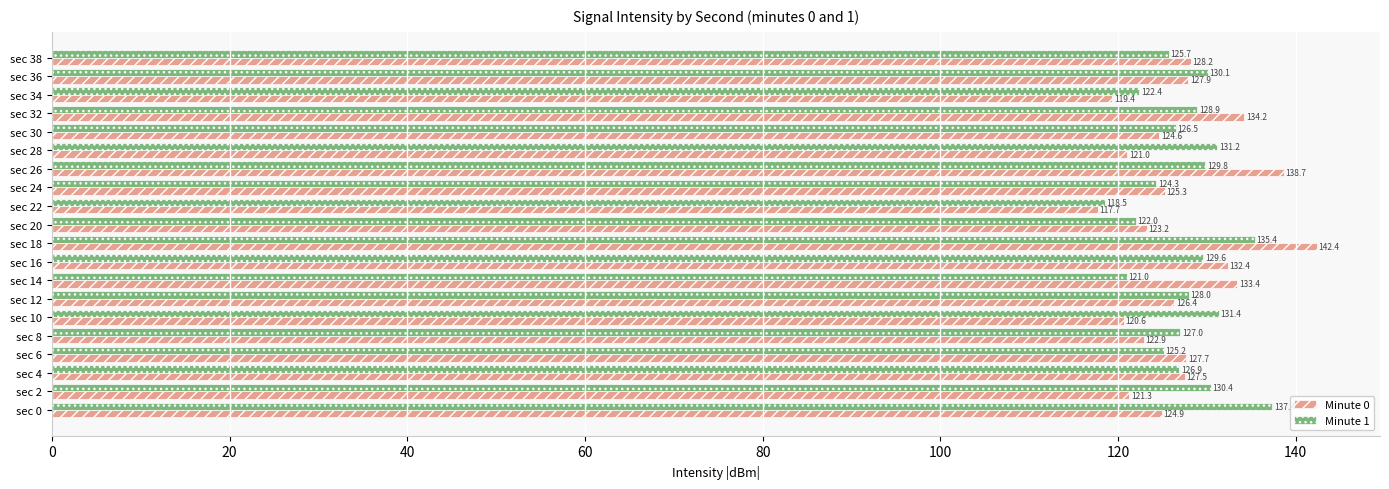

Between sec 10 and sec 26, which series saw the biggest shift?

Minute 0